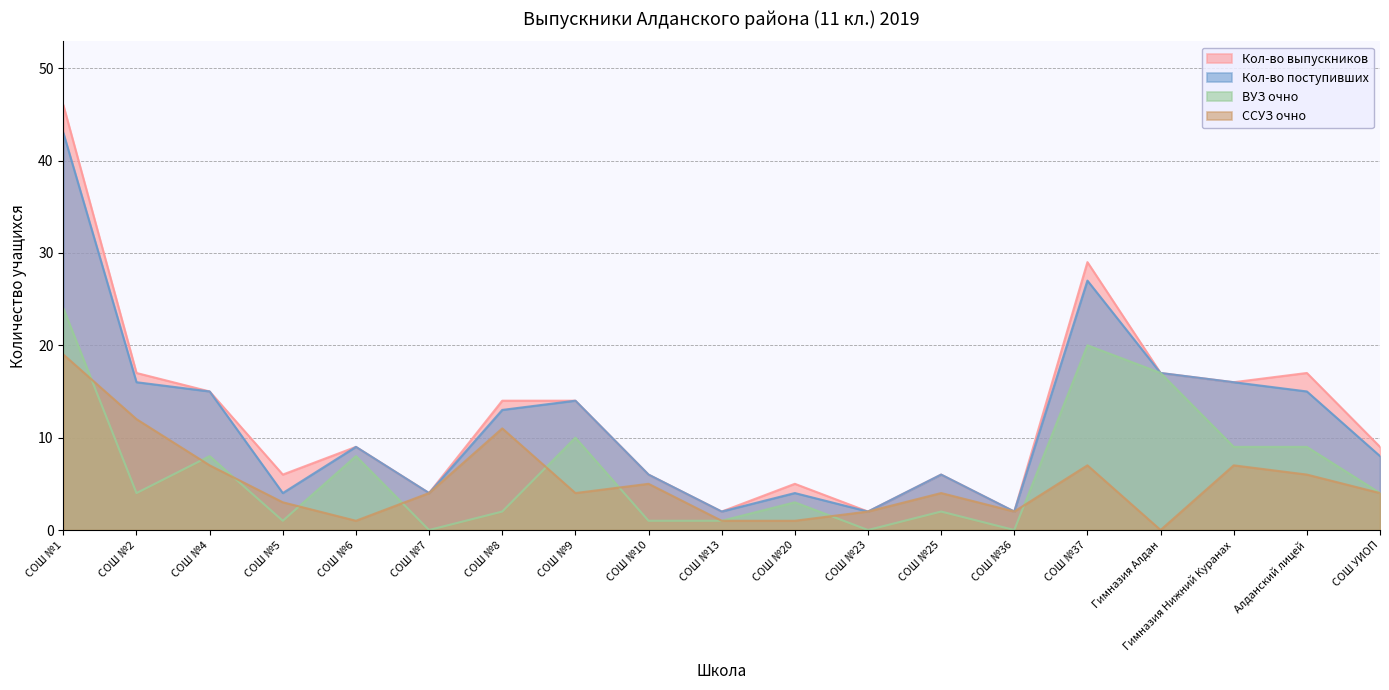

What is the label of the 16th point from the right?

СОШ №5